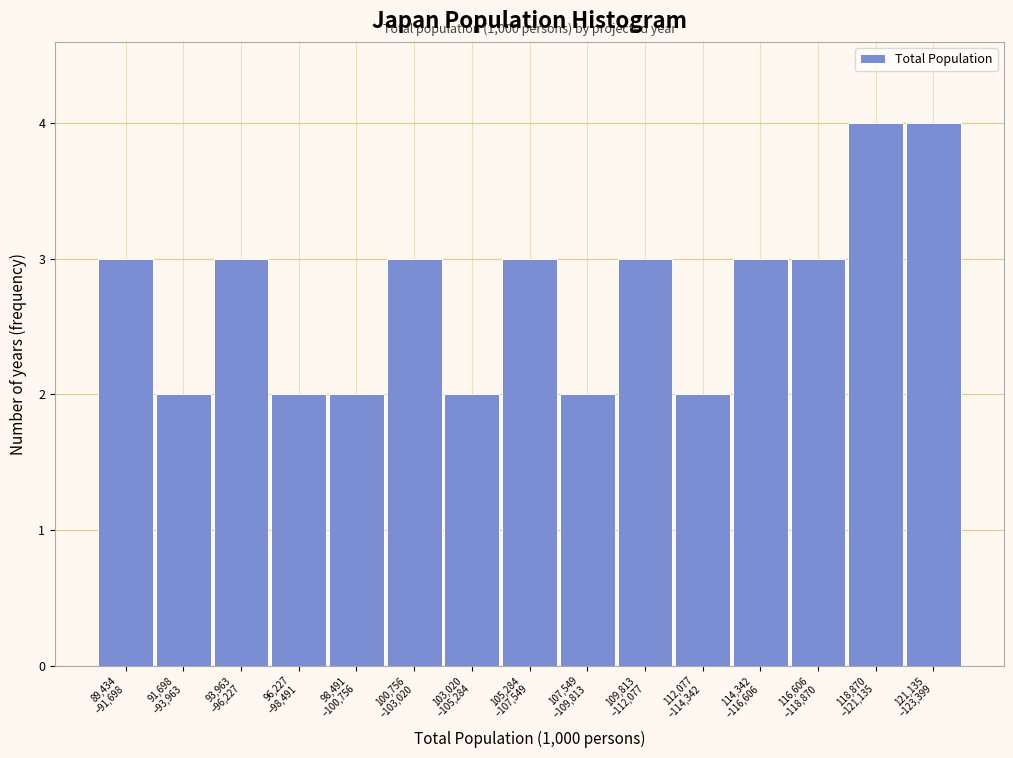

Reading left to right, list all the values displayed in this chart.

3	2	3	2	2	3	2	3	2	3	2	3	3	4	4